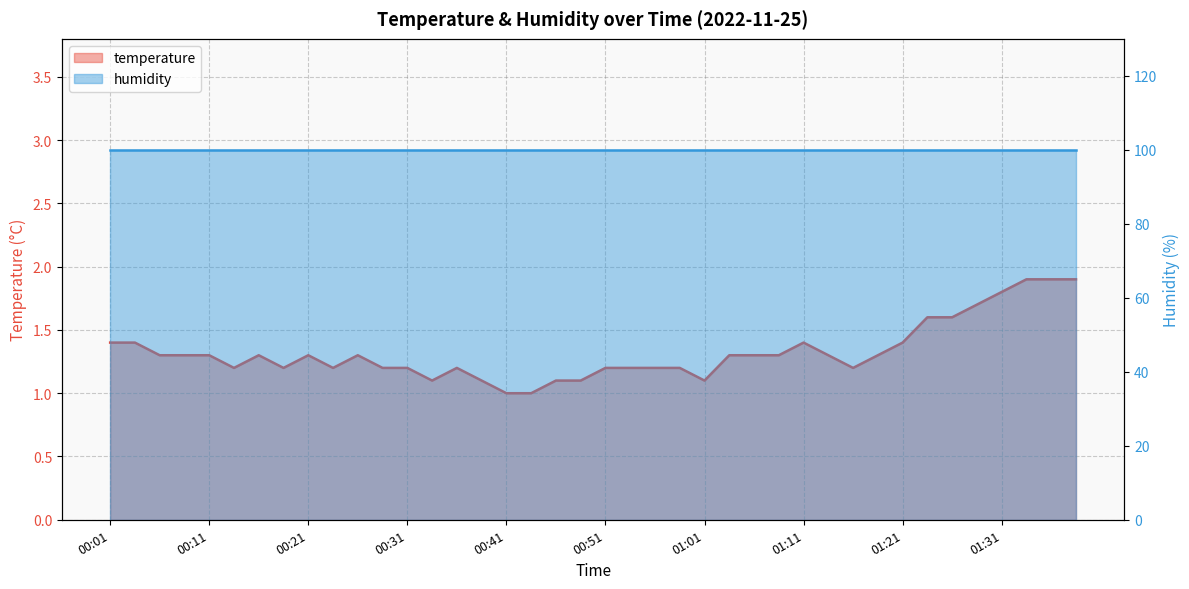

List the labels in order of value, largest first.

01:33, 01:36, 01:38, 01:31, 01:28, 01:23, 01:26, 00:01, 00:03, 01:11, 01:21, 00:06, 00:08, 00:11, 00:16, 00:21, 00:26, 01:04, 01:06, 01:08, 01:13, 01:18, 00:13, 00:18, 00:23, 00:28, 00:31, 00:36, 00:51, 00:54, 00:56, 00:59, 01:16, 00:33, 00:38, 00:46, 00:49, 01:01, 00:41, 00:43